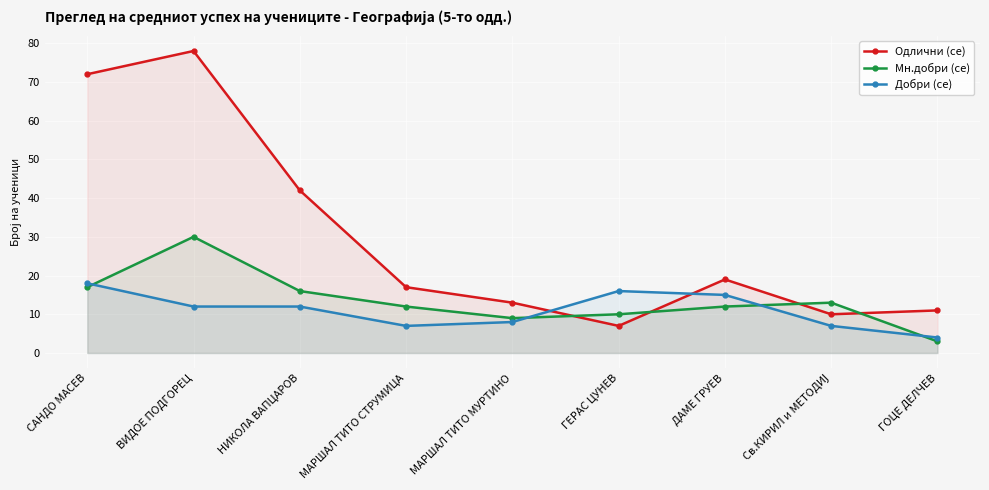

Which series has the largest total across all categories?

Одлични (се)